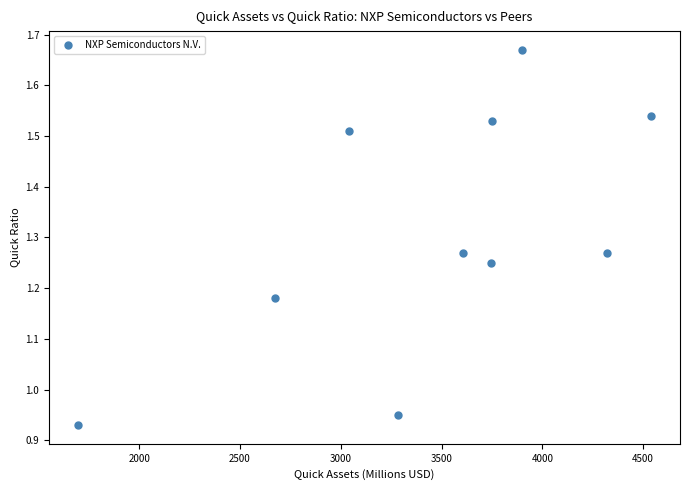

What is the range of Y values (max minus min)?

0.7